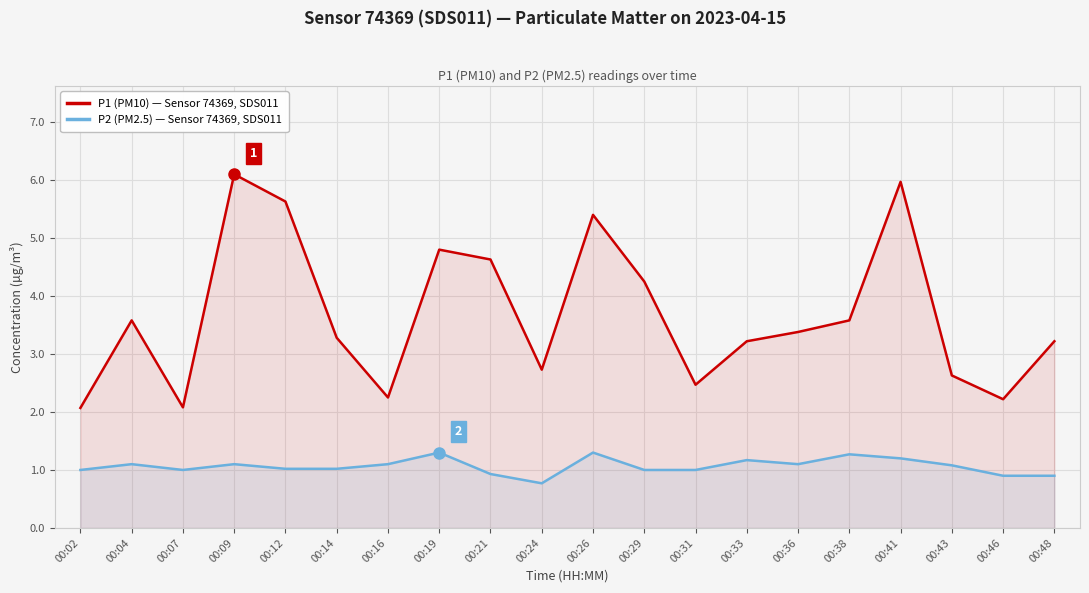

What is the lowest value of the P1 (PM10) — Sensor 74369, SDS011 series?

2.1